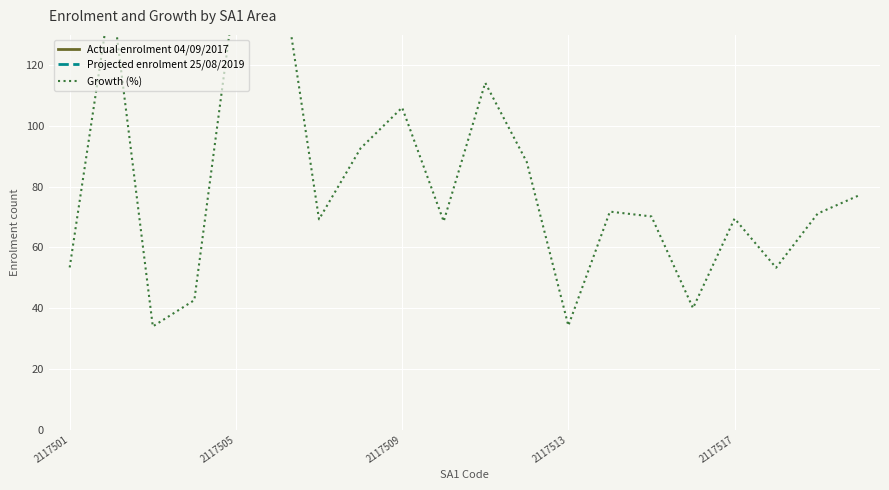

Count the number of categories in the chart.

20